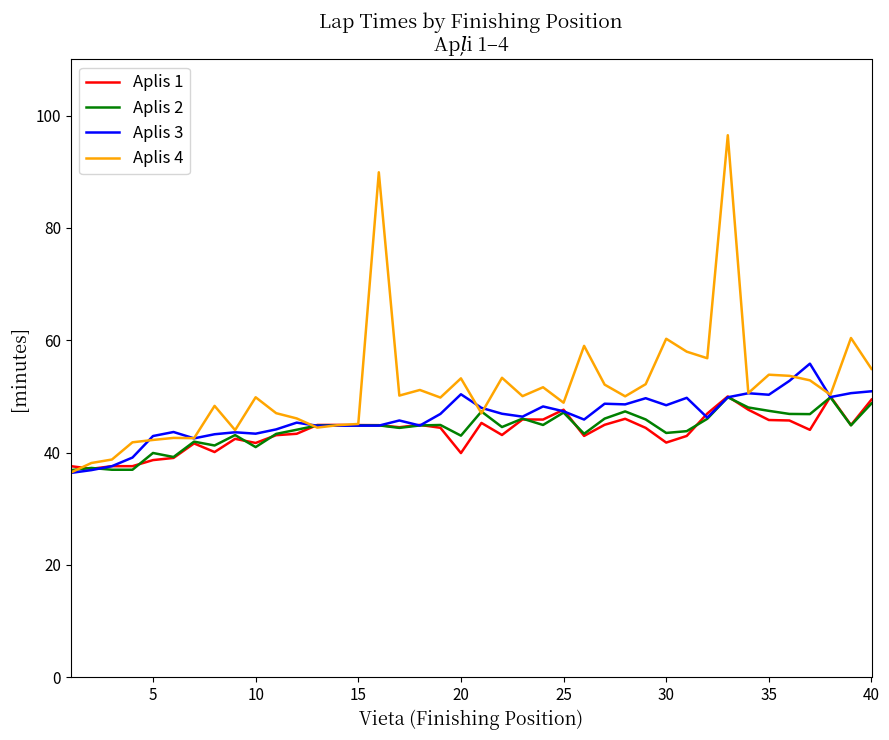

Which series has the widest spread of values?

Aplis 4